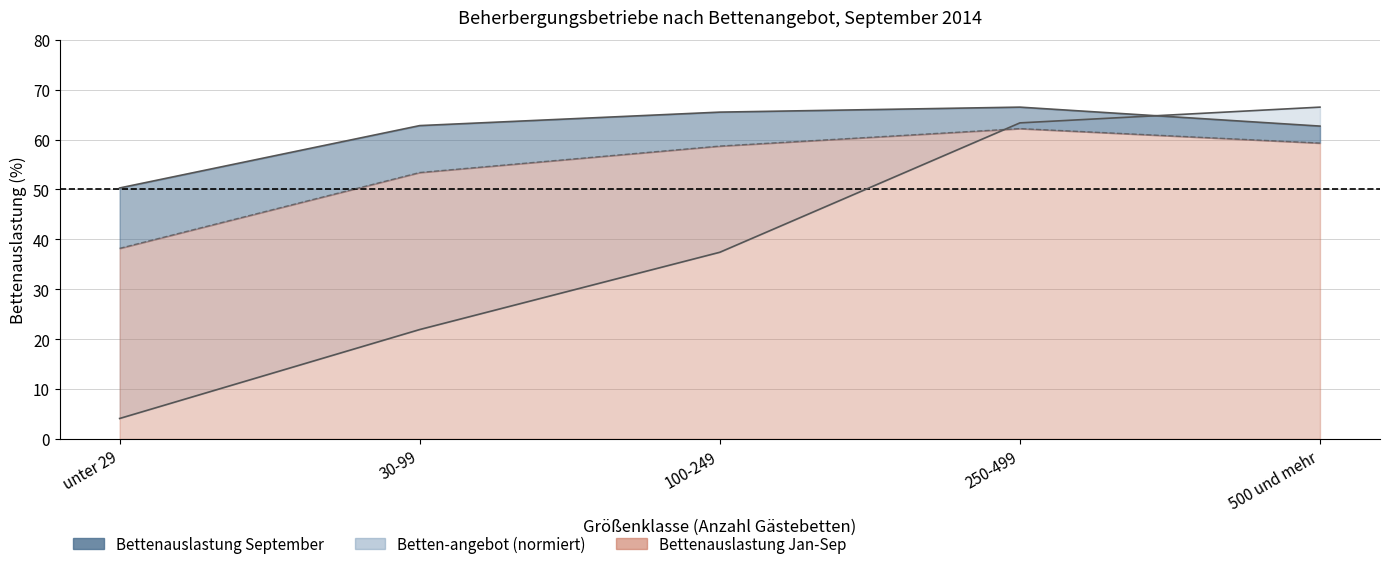

What is the label of the 2nd point from the right?

250-499